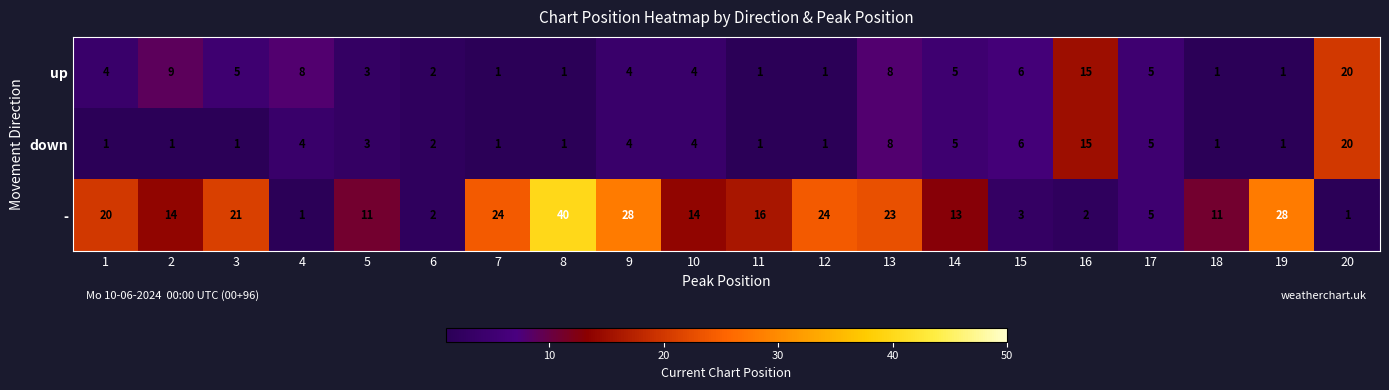

Which series has the widest spread of values?

-